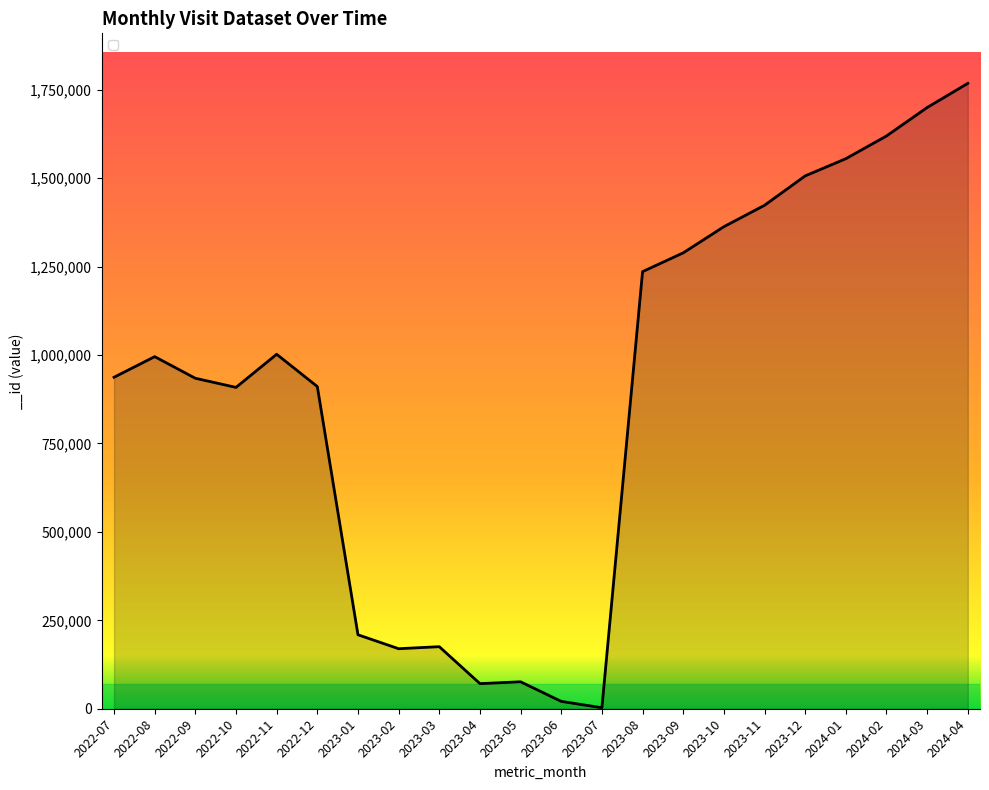

What is the difference between the maximum and minimum values?

1765350